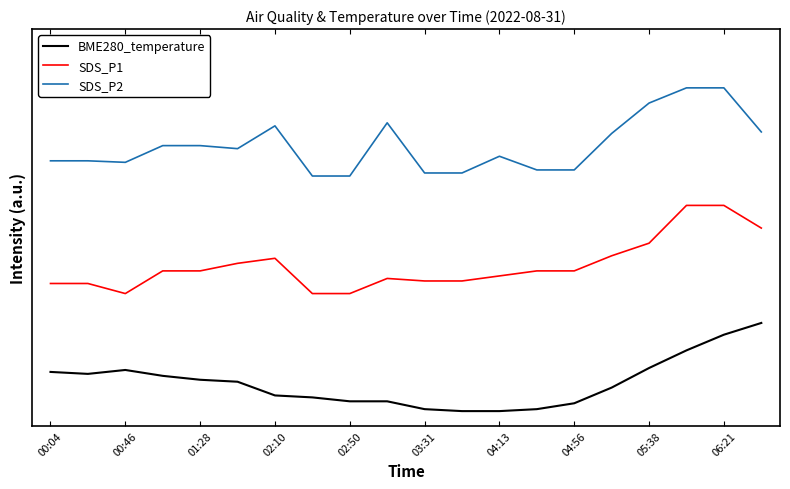

True or false: SDS_P2 and SDS_P1 cross at least once.

False